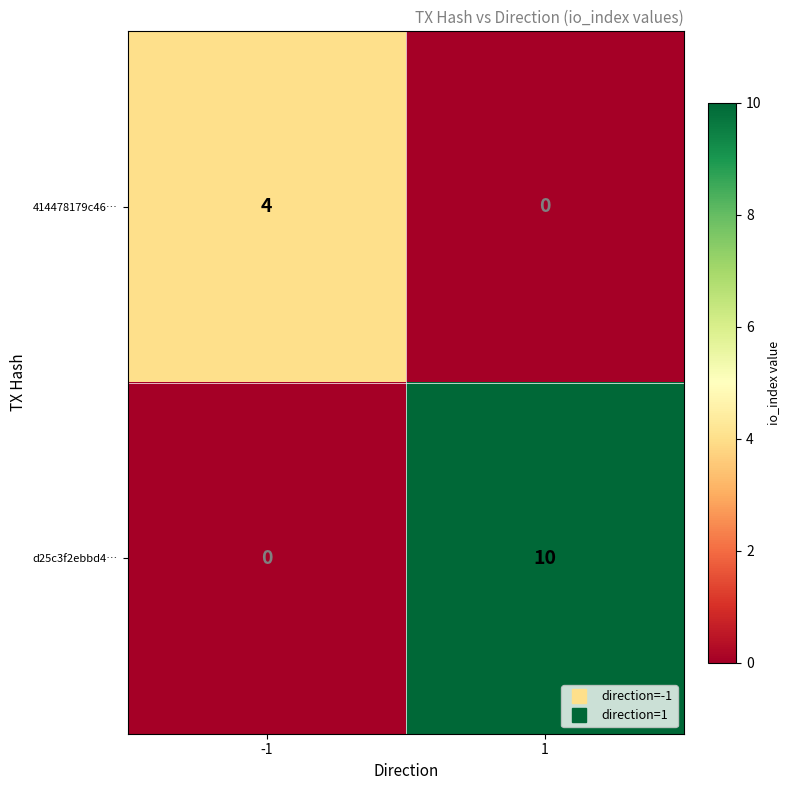

The d25c3f2ebbd4… series shows -5 at -1. True or false?

False